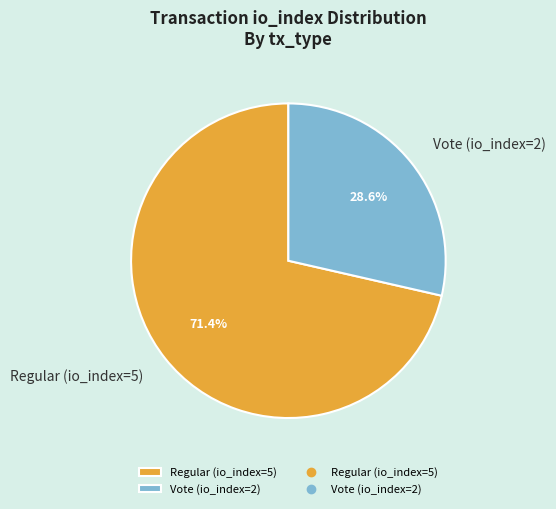

To the nearest percent, what is the difference between the Regular (io_index=5) and Vote (io_index=2) slice percentages?

43%